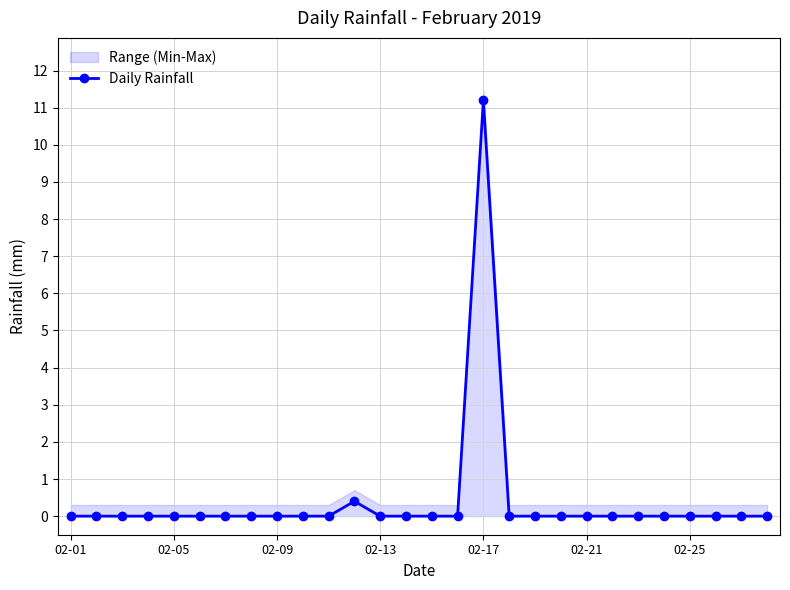

The chart shows a value of 0.1 at 11. True or false?

False